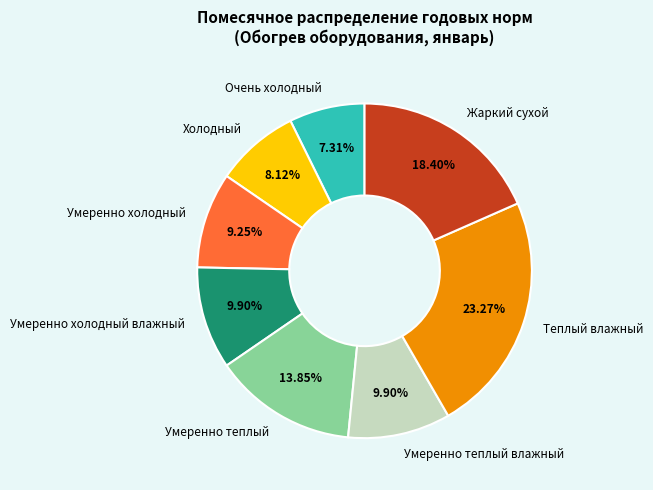

How many segments does this pie chart have?

8